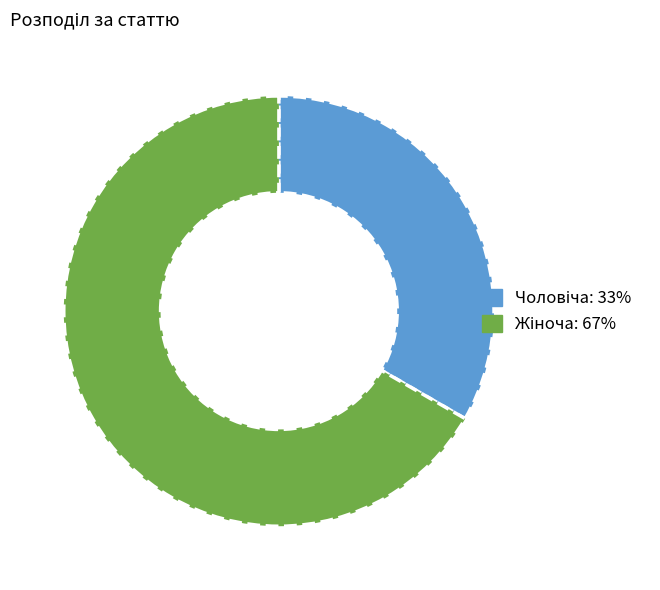

Is there a majority slice in this chart?

Yes